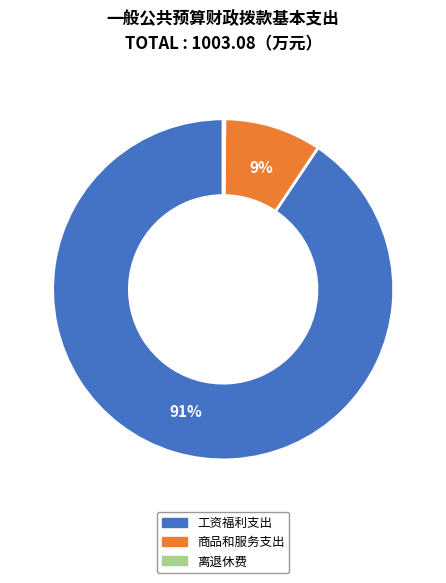

Does any single category account for the majority?

Yes